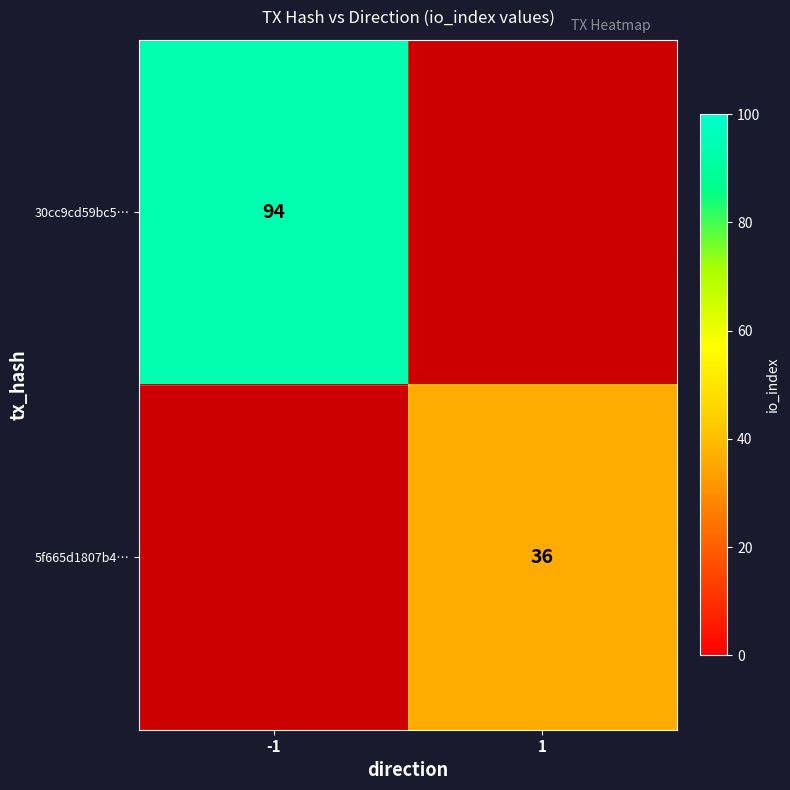

What is the greatest value displayed?

94